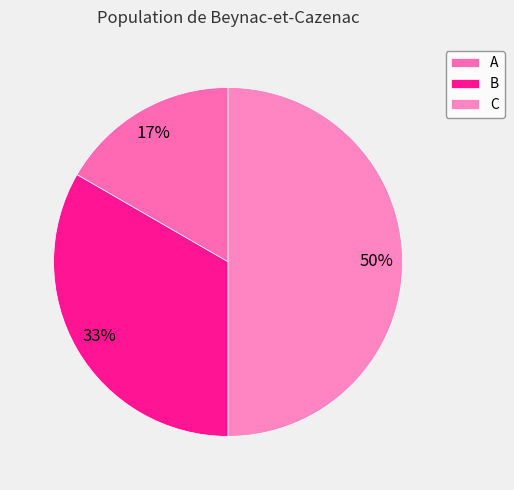

What is the total percentage of C and A?

66.7%